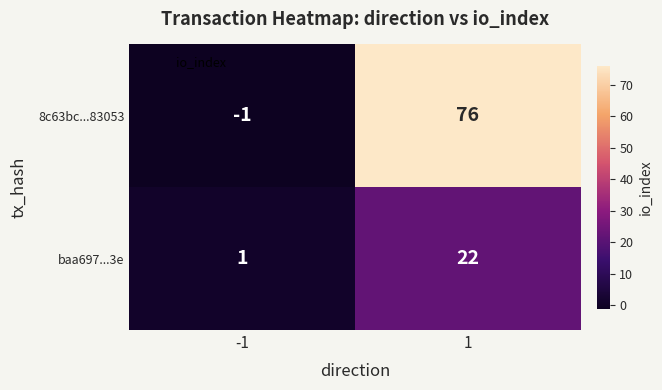

Reading right to left, extract all data points from this chart.

8c63bc...83053: 76	-1
baa697...3e: 22	1